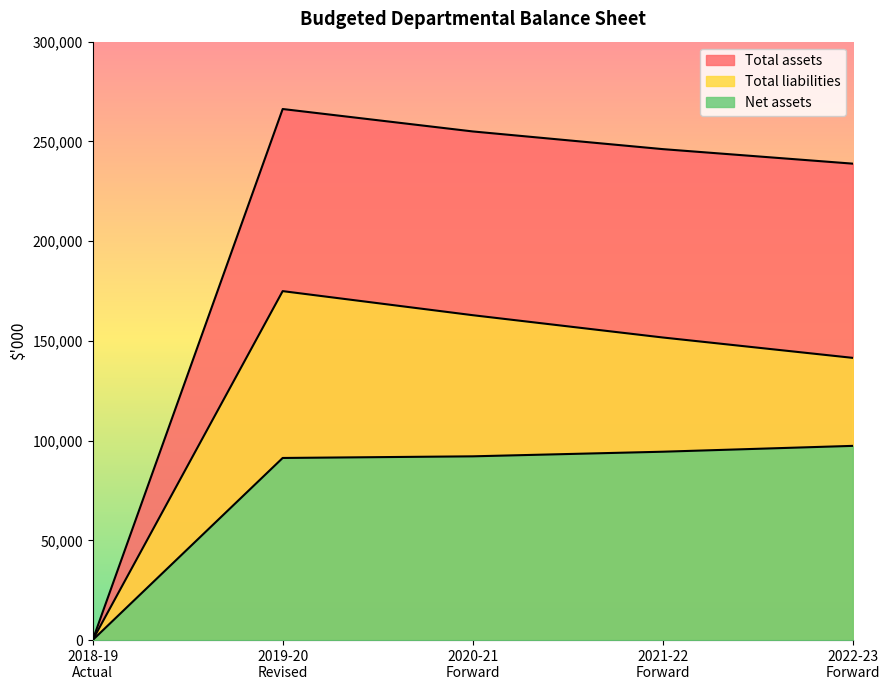

Reading right to left, transcribe all the data shown in this chart.

Total assets: 2022-23
Forward=238846	2021-22
Forward=246130	2020-21
Forward=254995	2019-20
Revised=266237	2018-19
Actual=0
Total liabilities: 2022-23
Forward=141483	2021-22
Forward=151699	2020-21
Forward=162877	2019-20
Revised=174940	2018-19
Actual=0
Net assets: 2022-23
Forward=97363	2021-22
Forward=94431	2020-21
Forward=92118	2019-20
Revised=91297	2018-19
Actual=0